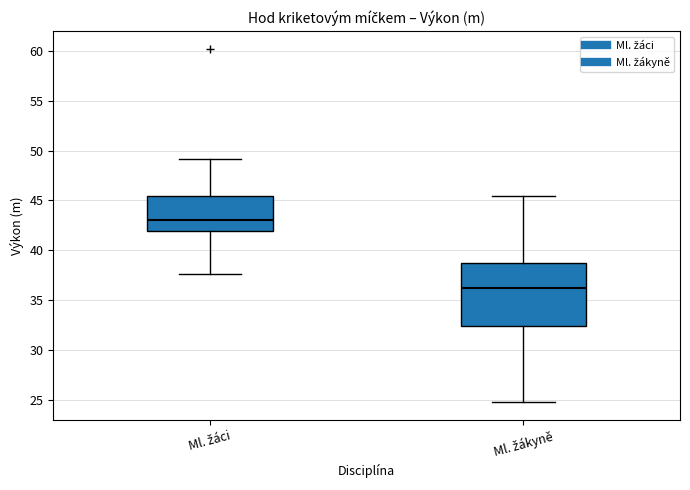

Reading left to right, transcribe this box plot: for each box, give where its median line is, the range the box spans, and where its two whiskers end, as read against the y-axis. The values are not printed on the chart, so give them approximately, as read against the axis.

Ml. žáci: median 43.0, box 42.0 to 45.5, whiskers 37.5 to 49.0
Ml. žákyně: median 36.0, box 32.5 to 39.0, whiskers 25.0 to 45.5